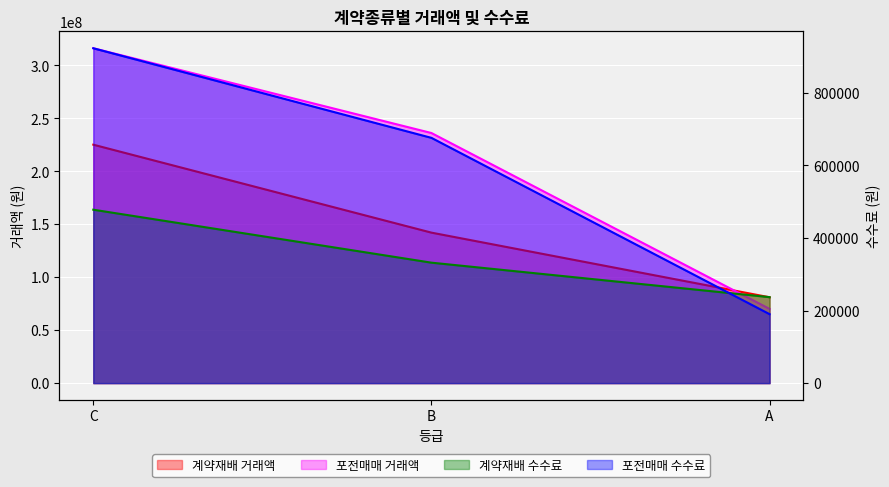

What is the difference between the 계약재배 values at B and C?

83000000